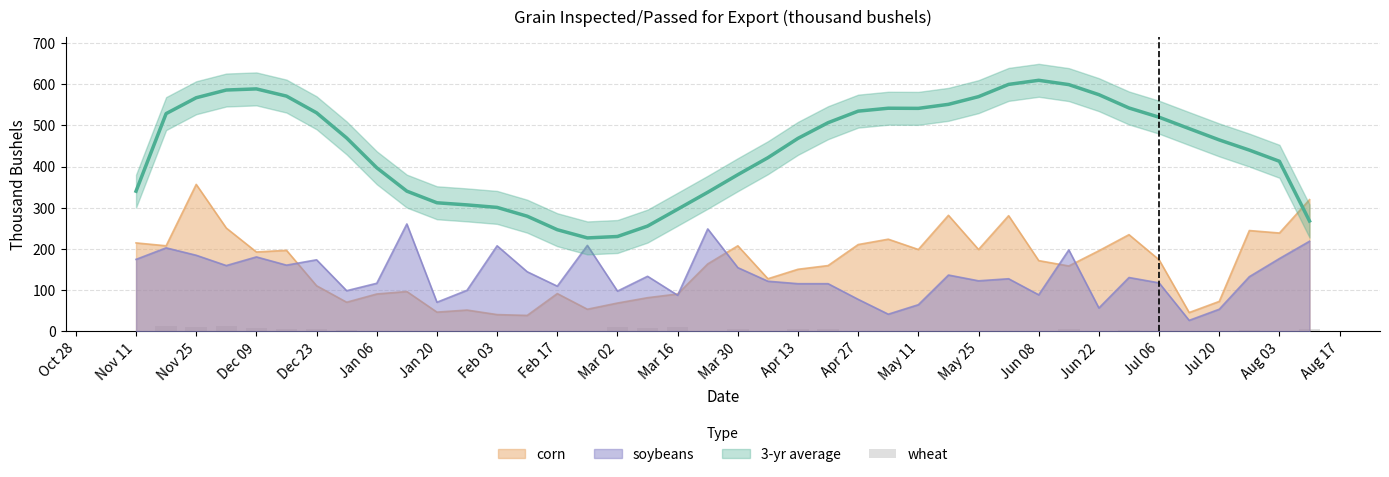

What is the maximum value for corn?

357